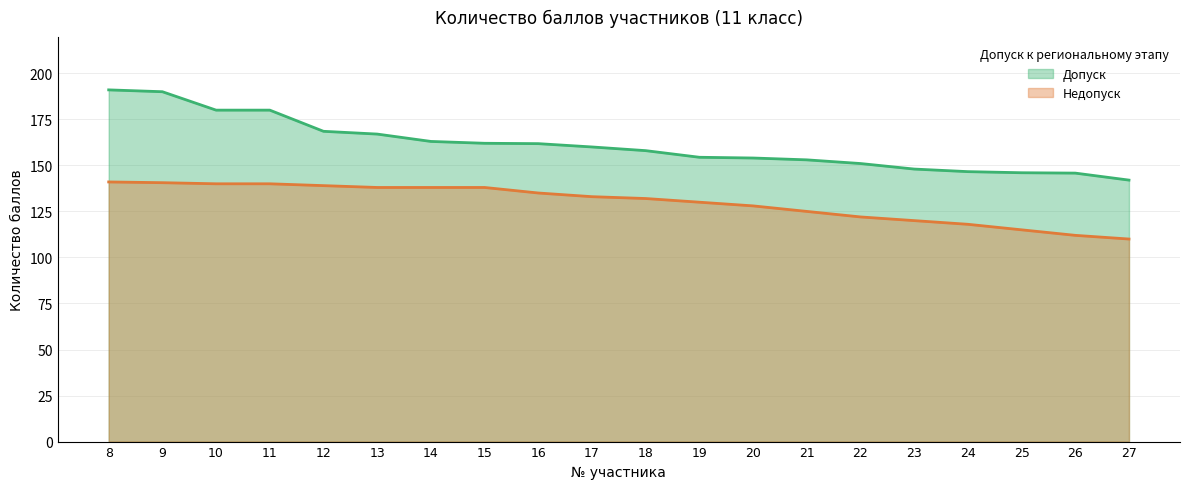

What is the total value across all series at 26?

257.8